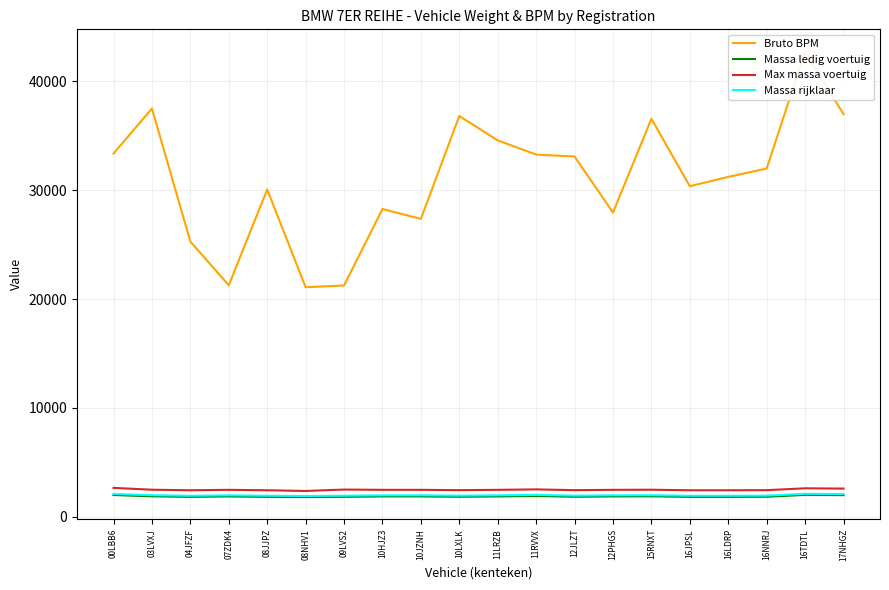

Does the chart have visible grid lines?

Yes